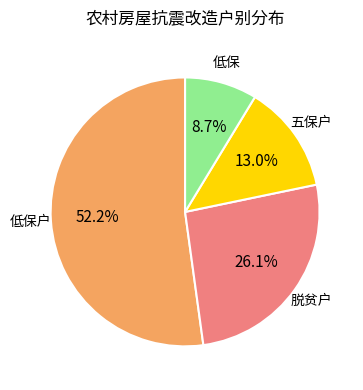

Is there a majority slice in this chart?

Yes